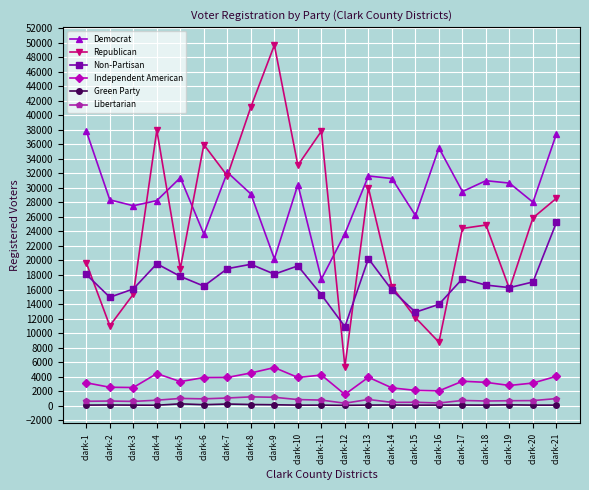

Rank the series by their maximum value, from highest to lowest.

Republican, Democrat, Non-Partisan, Independent American, Libertarian, Green Party